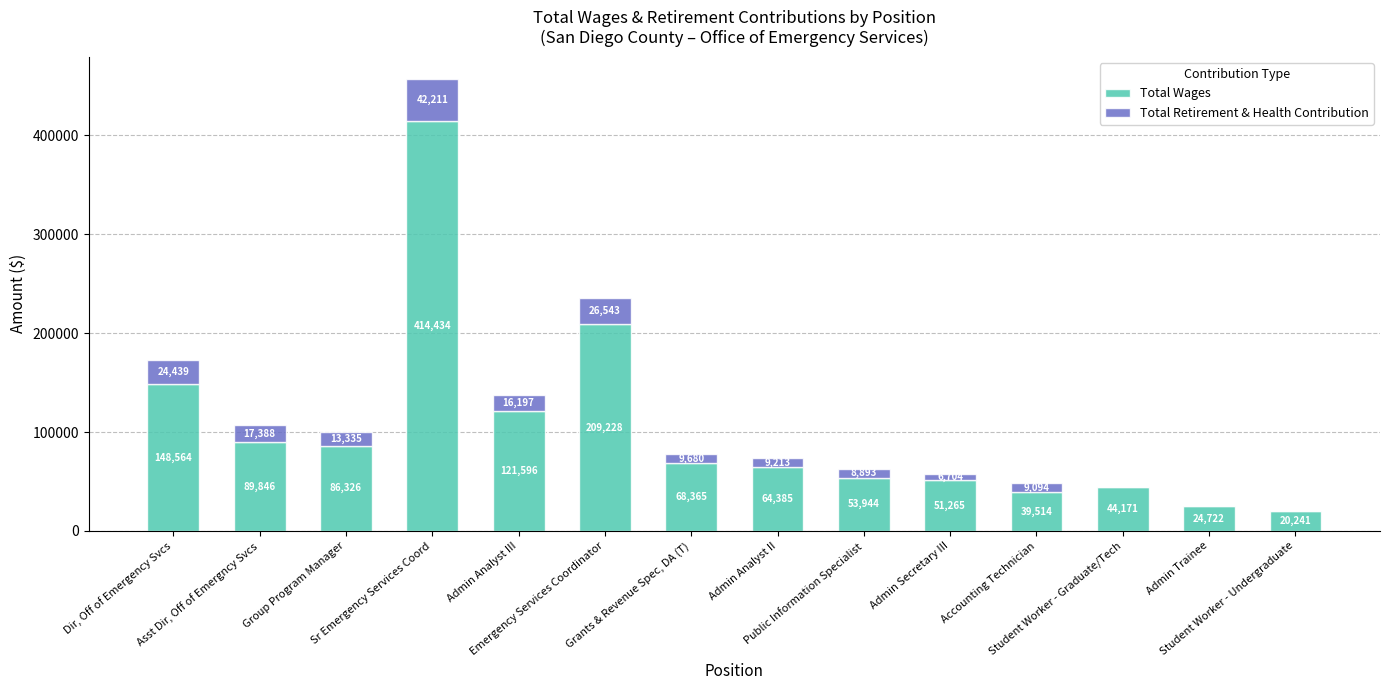

What is the maximum value for Total Wages?

414434